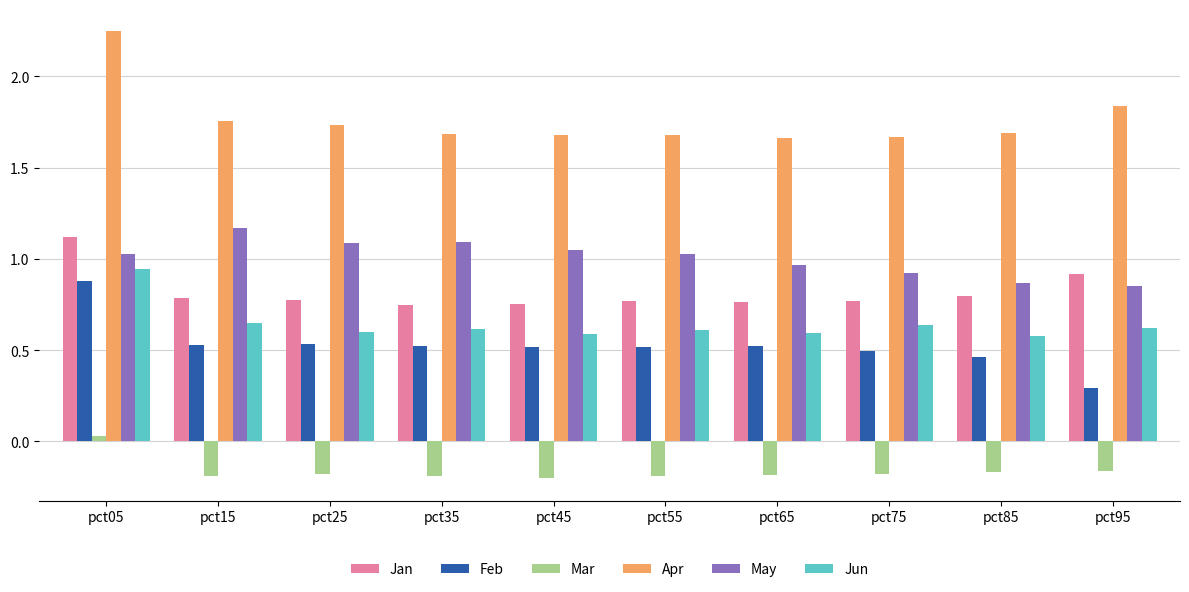

What is the total value across all series at pct65?

4.3